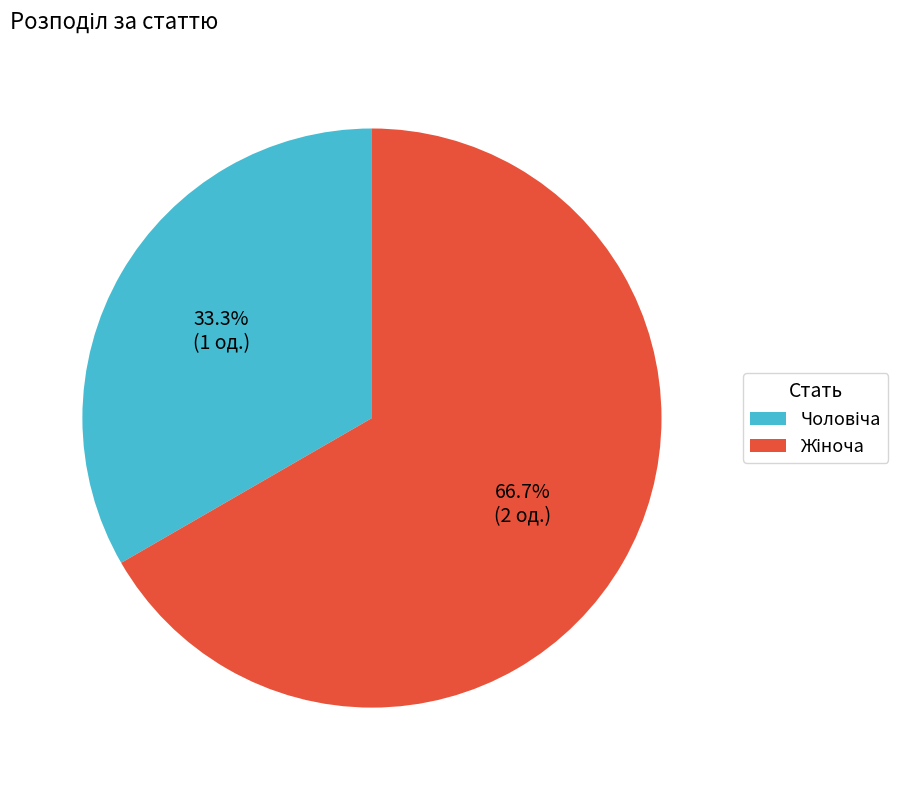

To the nearest percent, what is the difference between the largest and smallest slice percentages?

33%